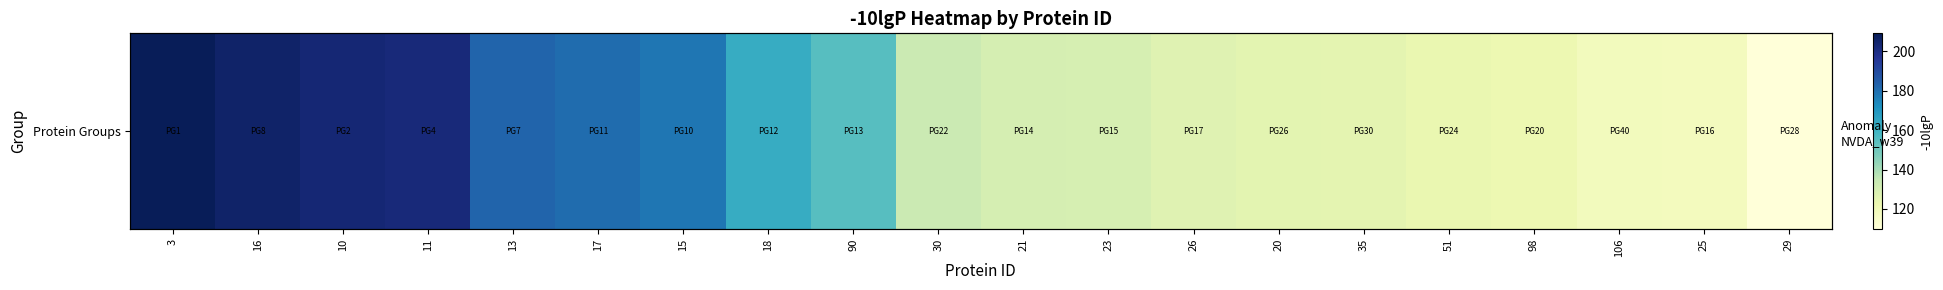

List the labels in order of value, smallest first.

29, 25, 106, 98, 51, 35, 20, 26, 23, 21, 30, 90, 18, 15, 17, 13, 11, 10, 16, 3